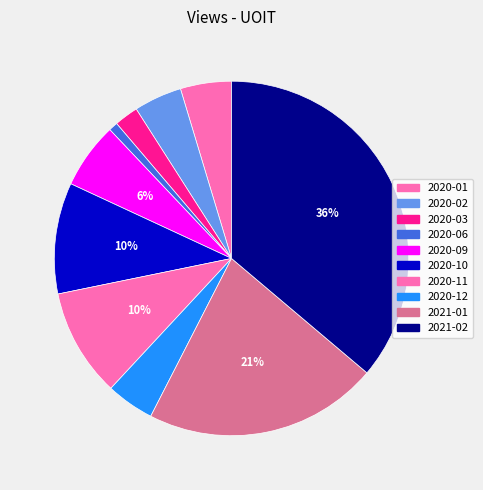

Which category has the biggest portion of the pie?

2021-02